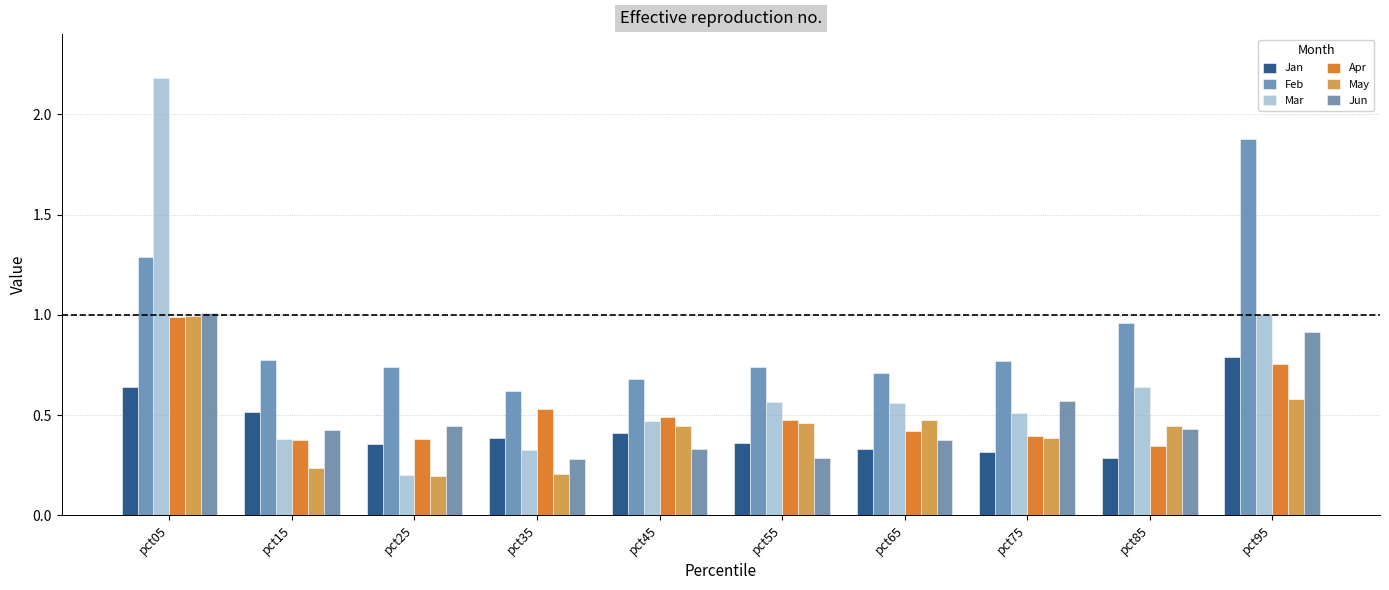

How many data points does each series have?

10